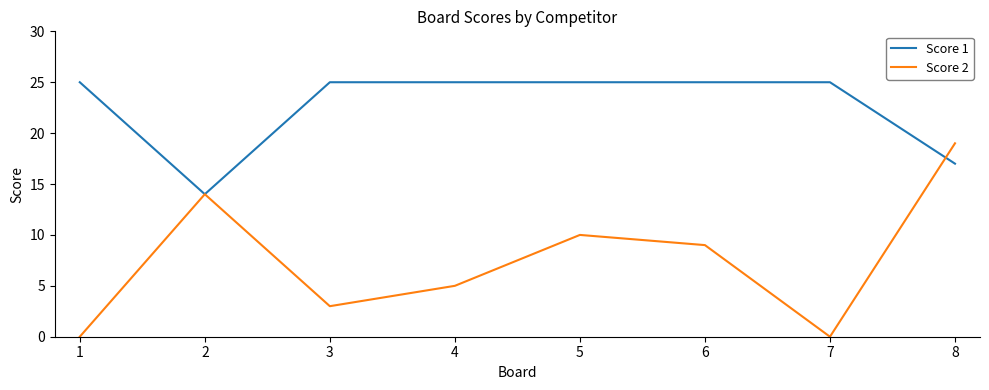

Is the value of Score 1 at 3 greater than the value of Score 2 at 5?

Yes